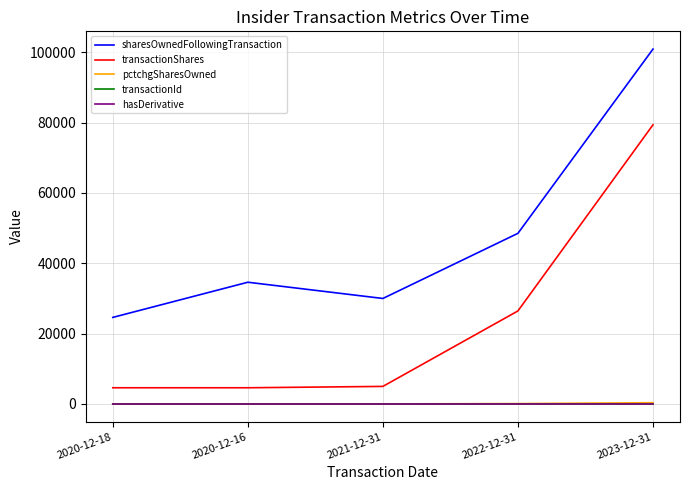

What is the average value of the pctchgSharesOwned series?

109